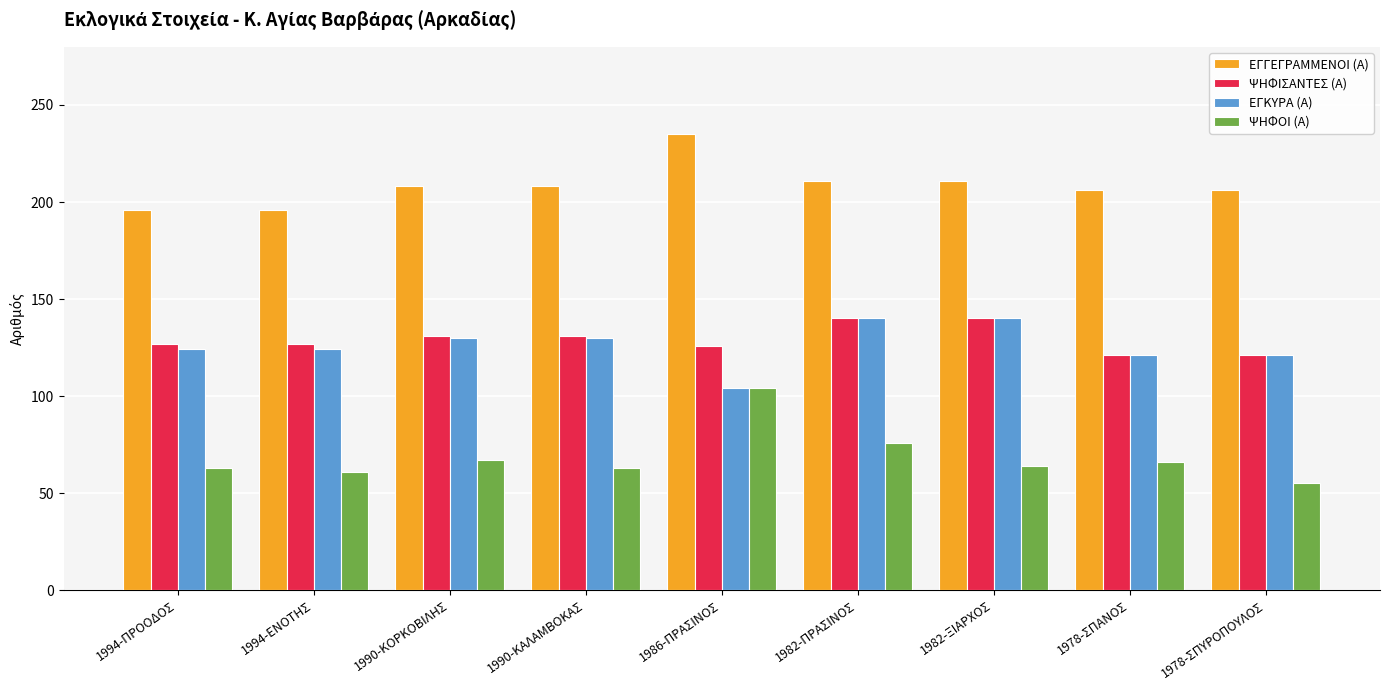

Which series has the largest range (max minus min)?

ΨΗΦΟΙ (Α)